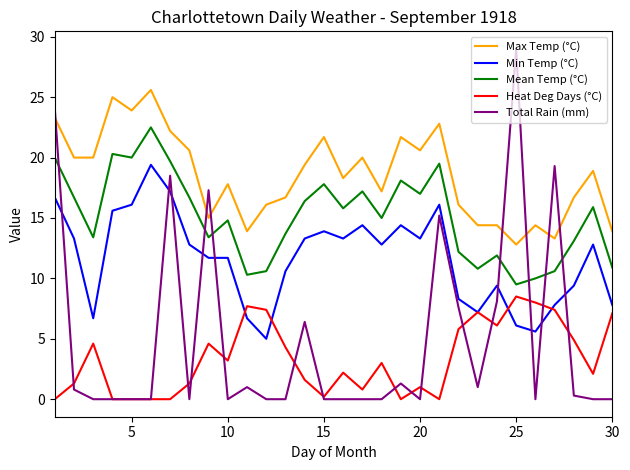

List the series in order of their peak value, lowest first.

Heat Deg Days (°C), Min Temp (°C), Mean Temp (°C), Max Temp (°C), Total Rain (mm)